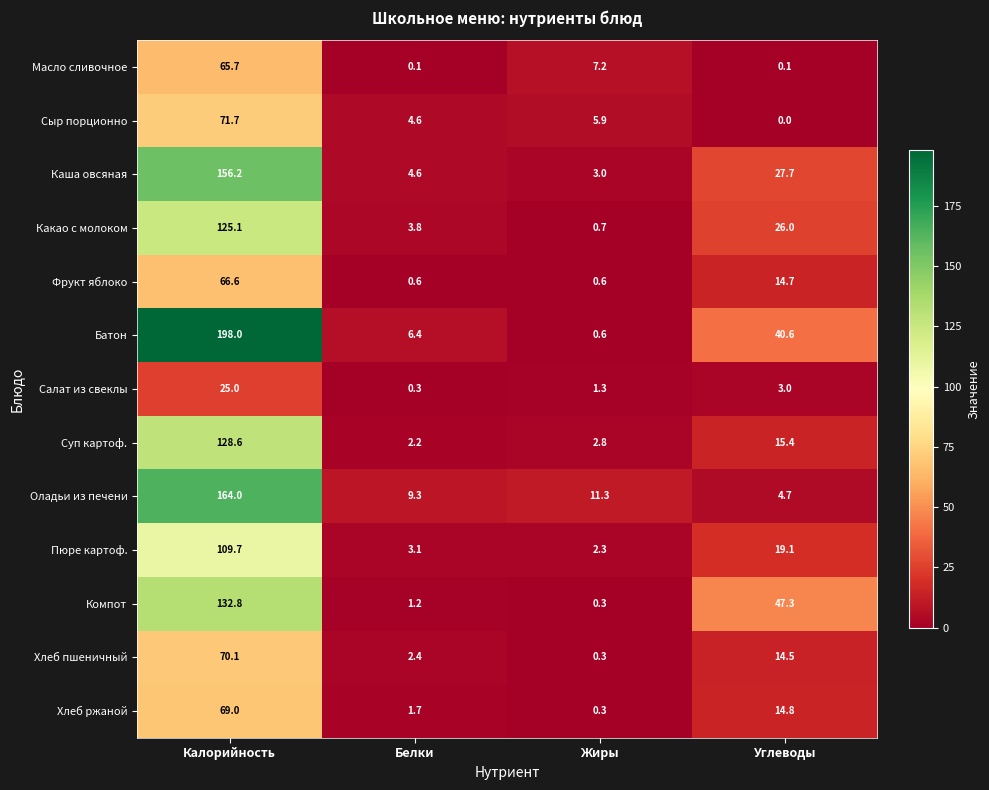

Is it true that Компот equals 82.5 at Углеводы?

False